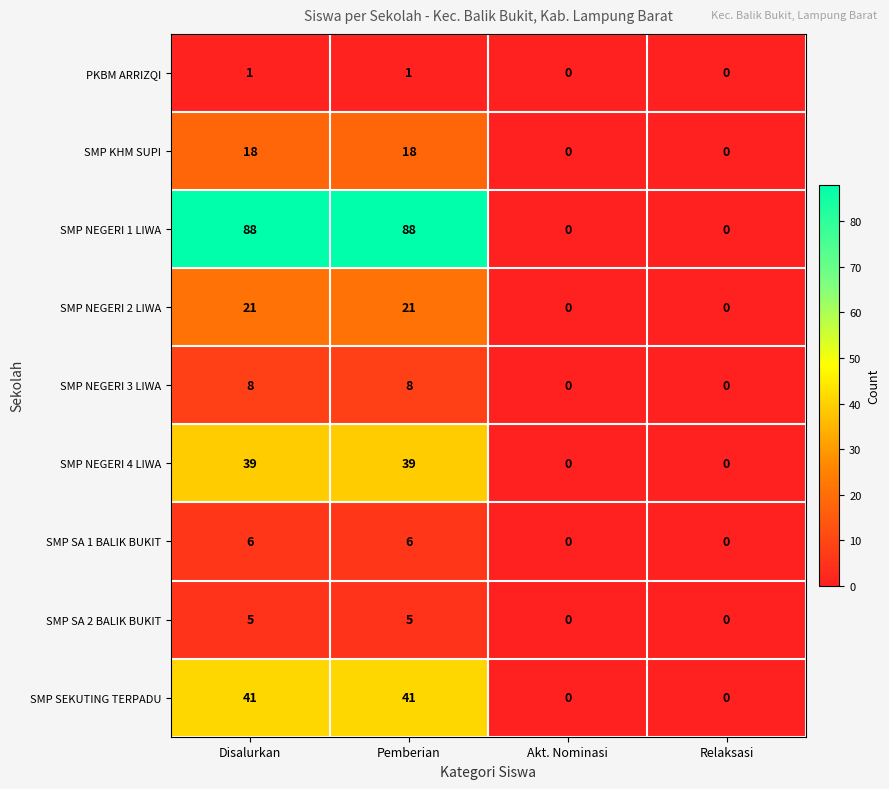

At how many categories does at least one series exceed 49?

2